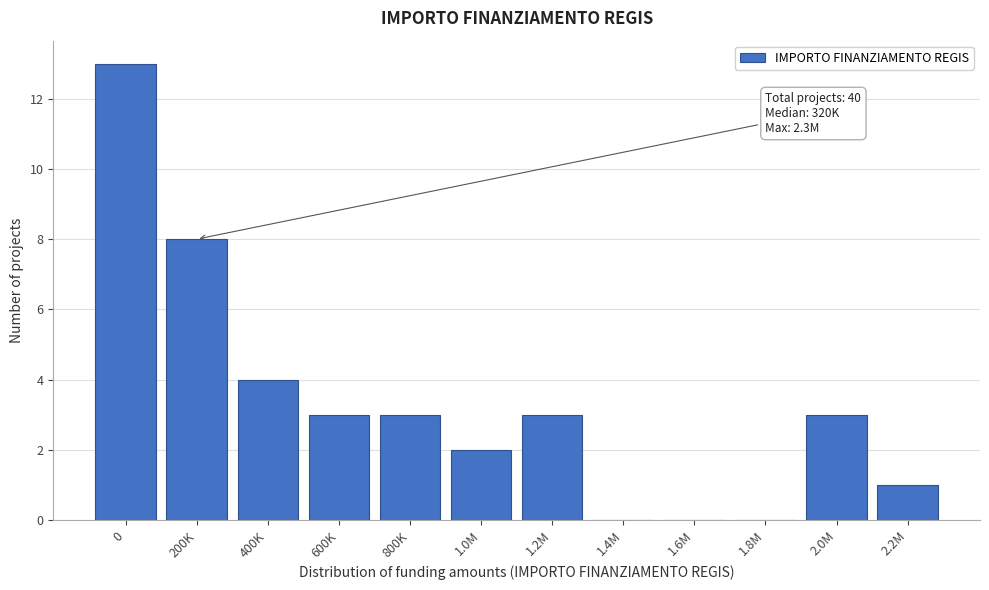

Reading left to right, extract all data points from this chart.

0=13	200K=8	400K=4	600K=3	800K=3	1.0M=2	1.2M=3	1.4M=0	1.6M=0	1.8M=0	2.0M=3	2.2M=1